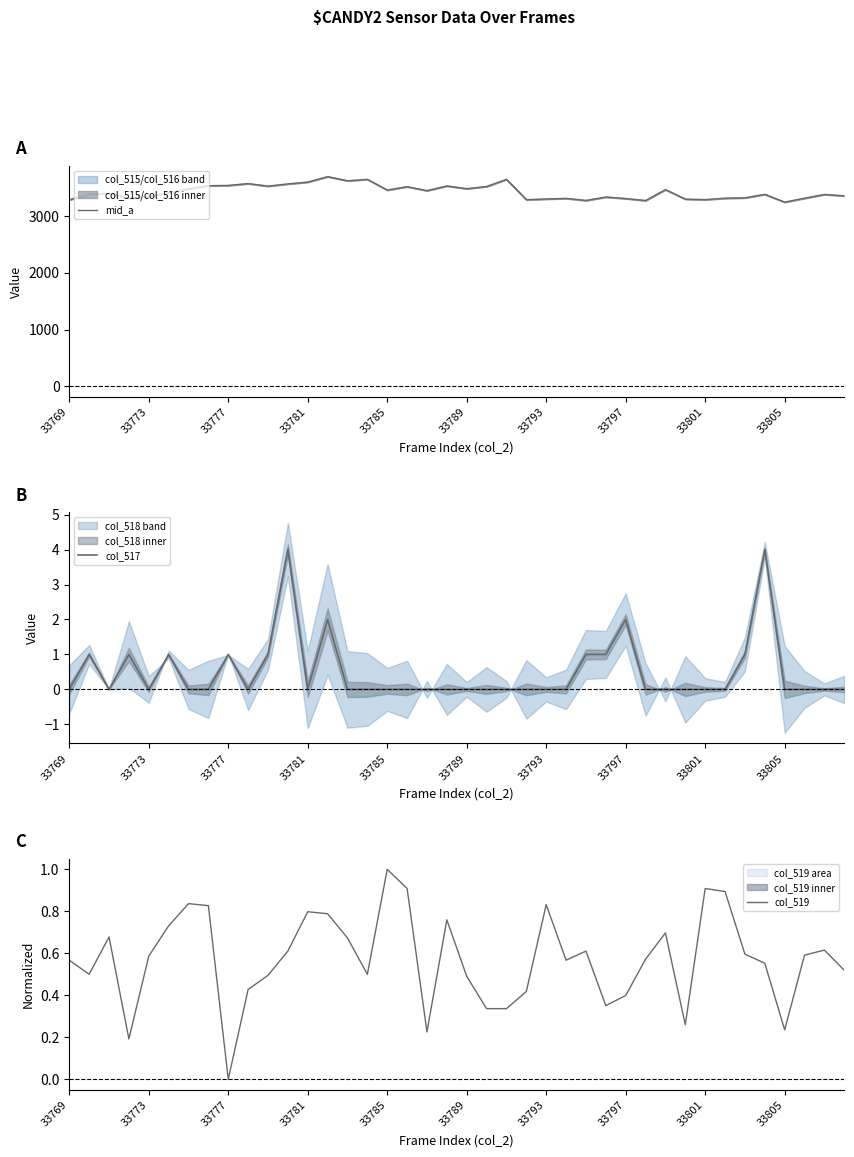

What is the difference between the highest and lowest values at 14?

3620.0